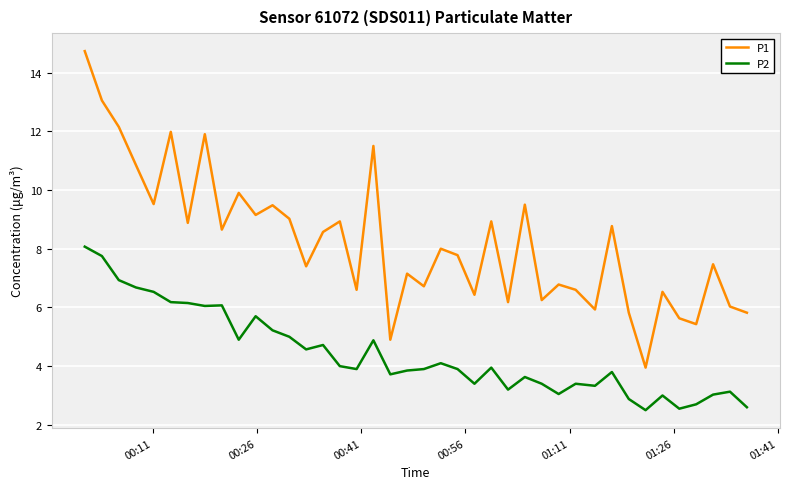

Which series has the largest total across all categories?

P1